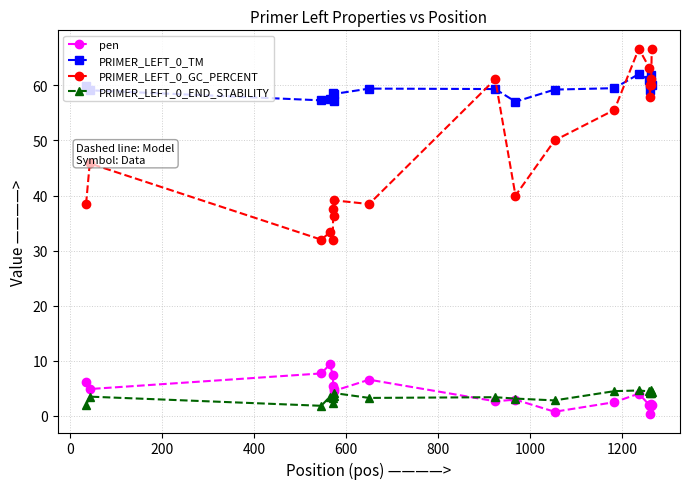

True or false: pen and PRIMER_LEFT_0_GC_PERCENT cross at least once.

False